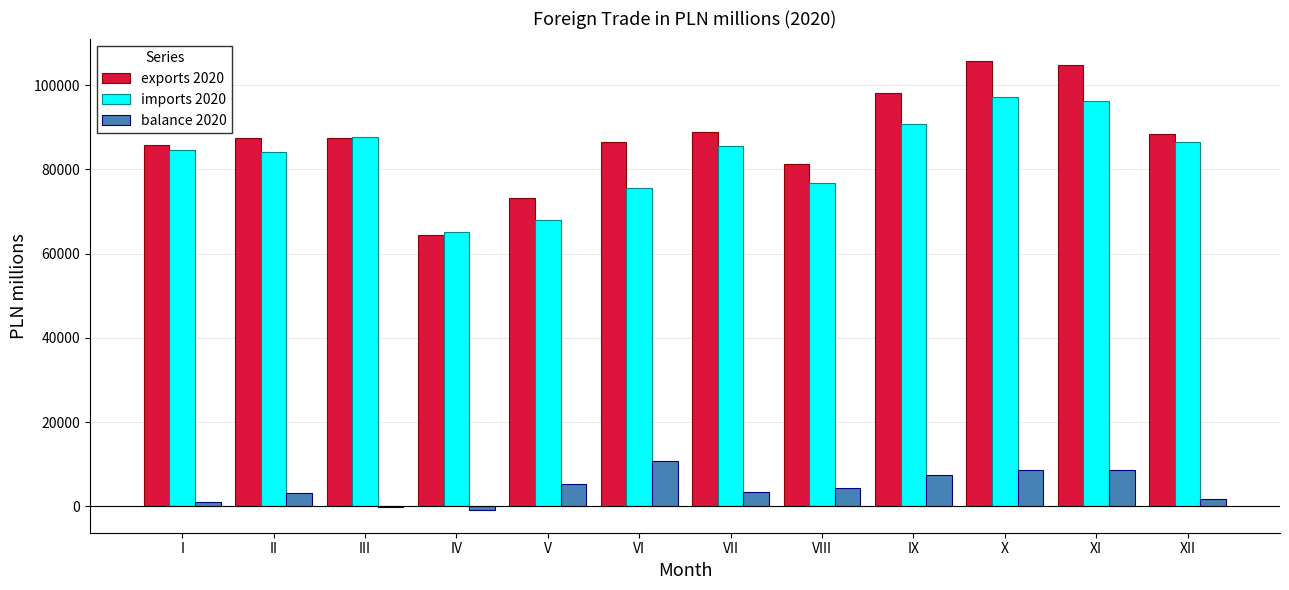

The value of imports 2020 at III is 87629.5. True or false?

True